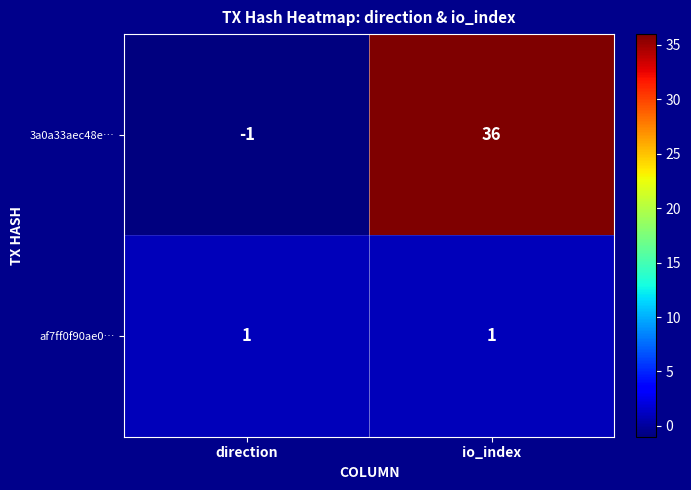

Which series has the largest total across all categories?

3a0a33aec48e…